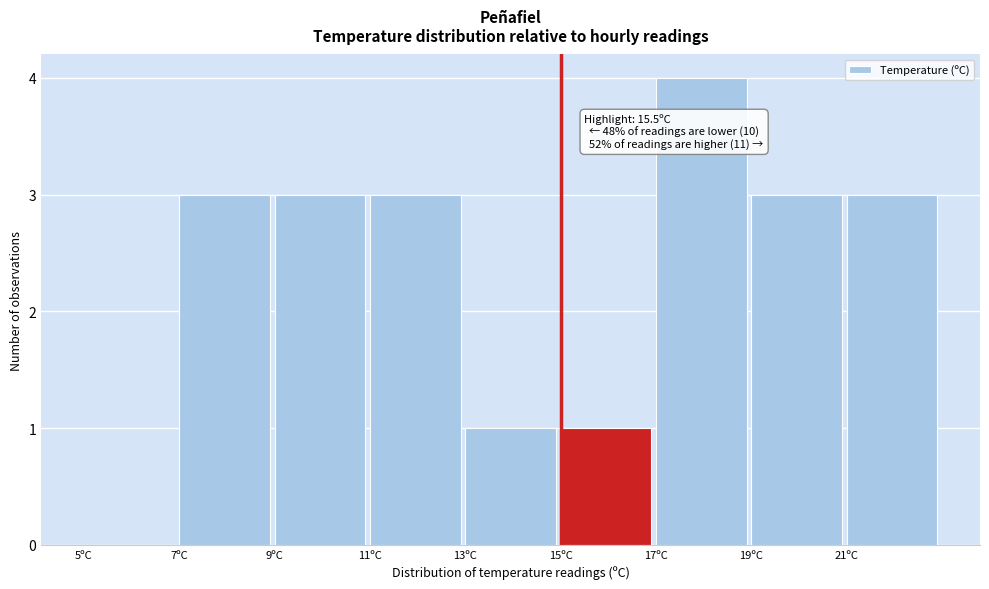

Over which range of the x-axis is the bar tallest?

17 to 19